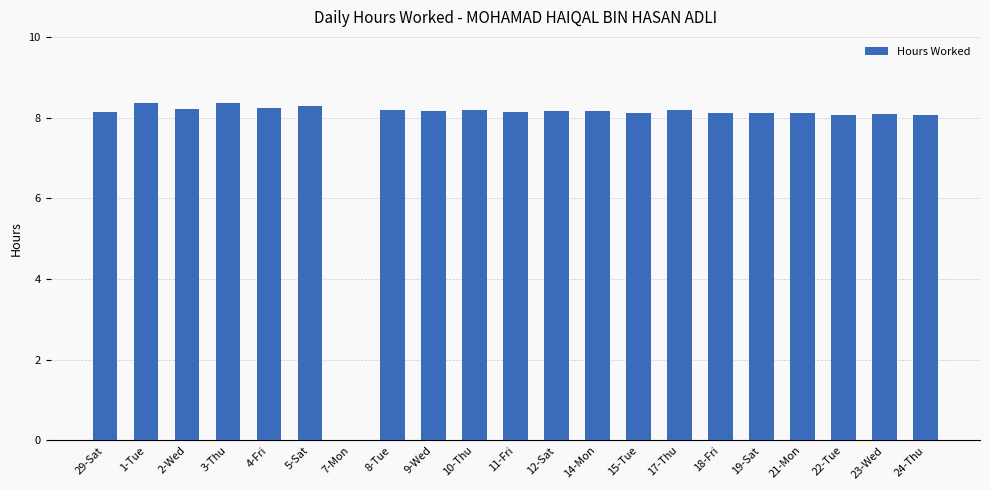

What is the maximum value shown in the chart?

8.4